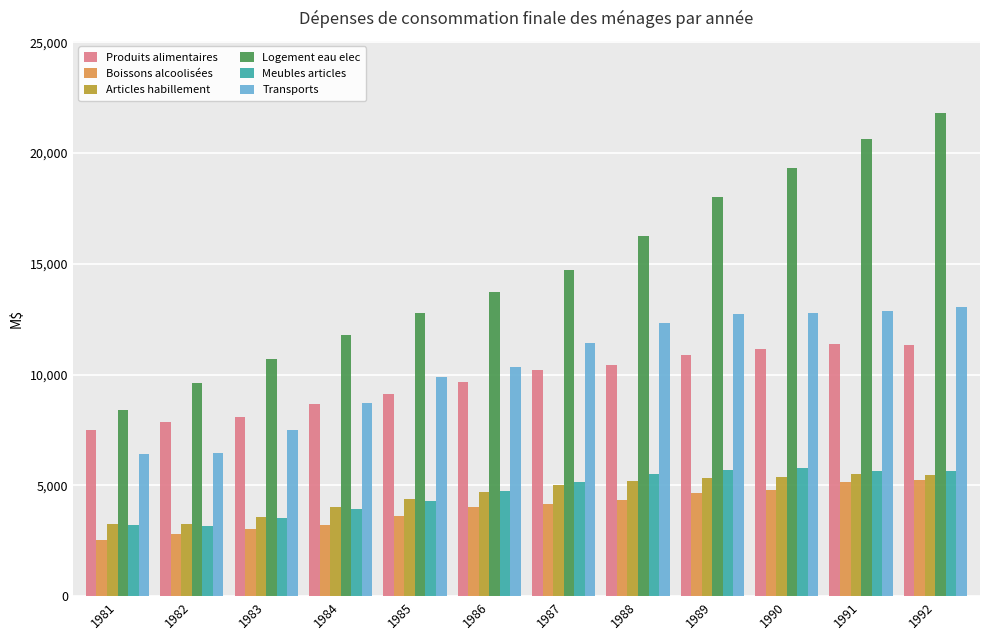

What is the sum of all Produits alimentaires values?

116314.2